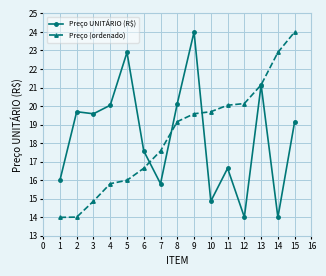

At 14, list the series in order from largest to smallest.

Preço (ordenado), Preço UNITÁRIO (R$)